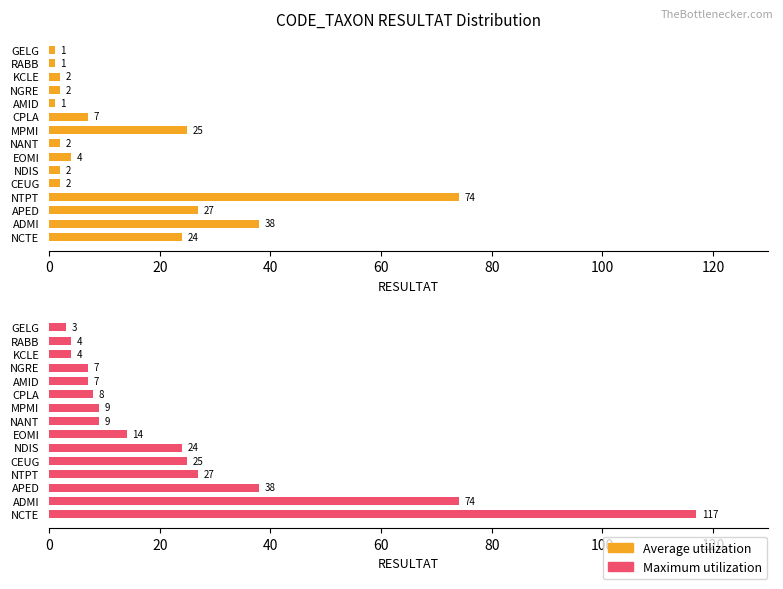

What are all the series names shown in the legend?

Average utilization, Maximum utilization